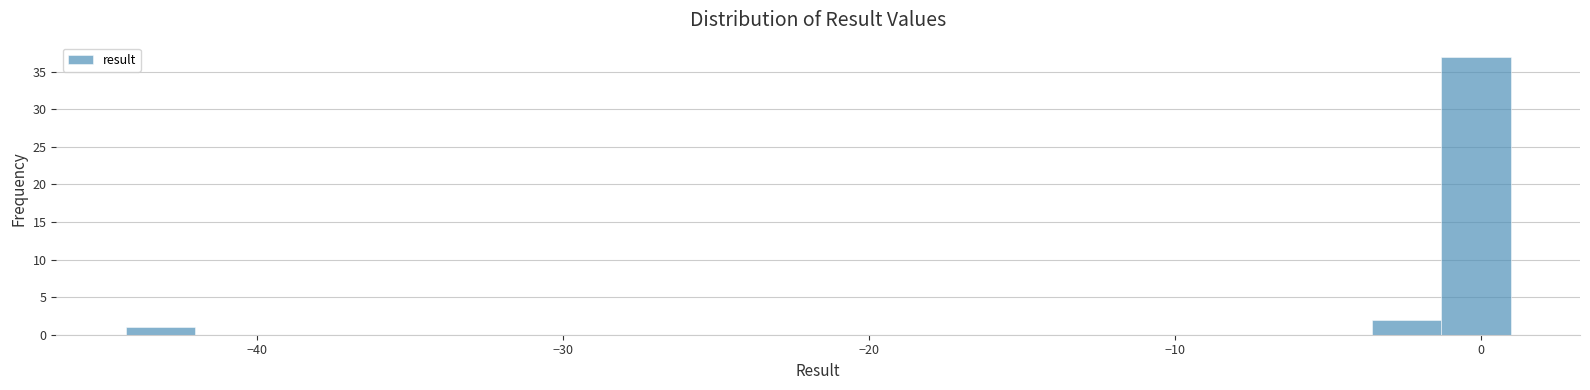

Read against the x-axis, roughly where is the centre of the tallest bar?

0